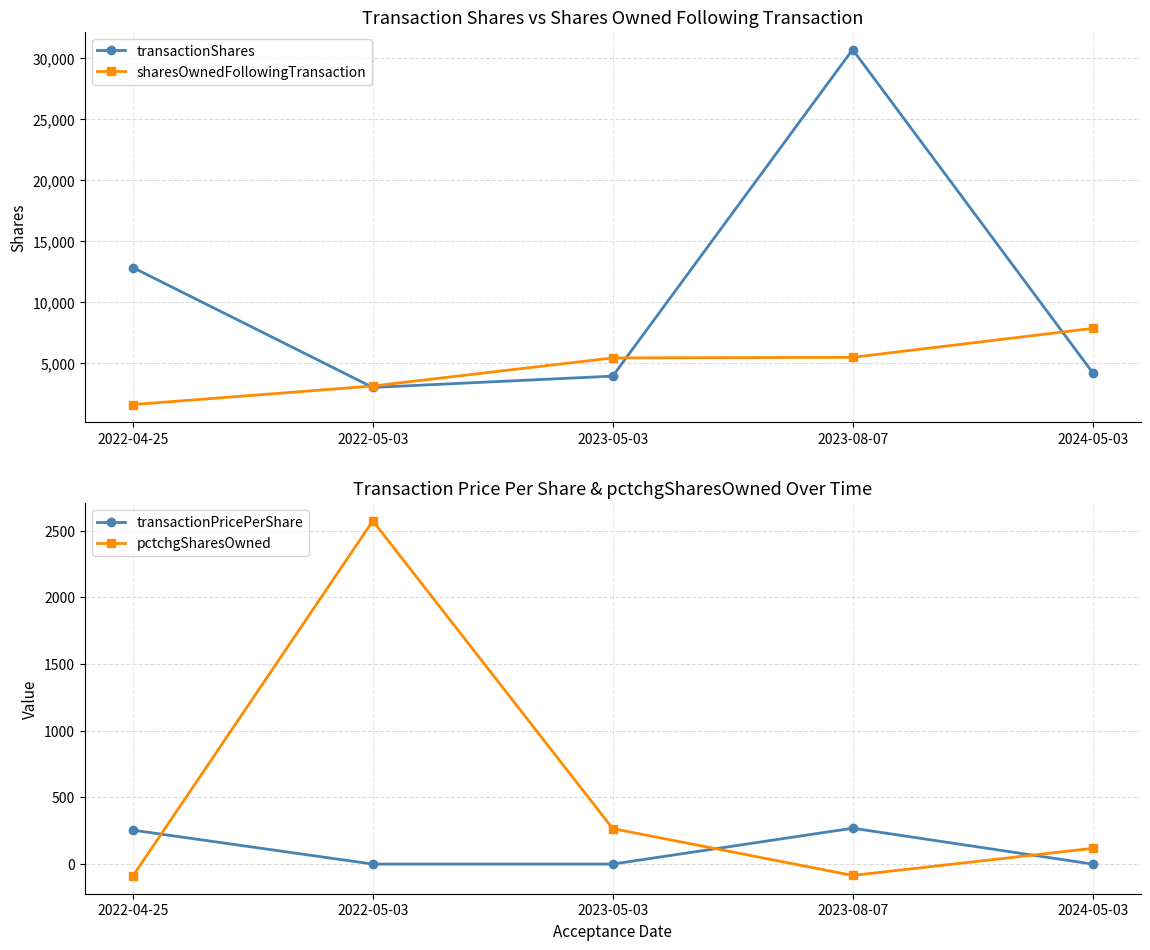

Is the value of transactionPricePerShare at 2022-05-03 greater than the value of transactionShares at 2023-08-07?

No